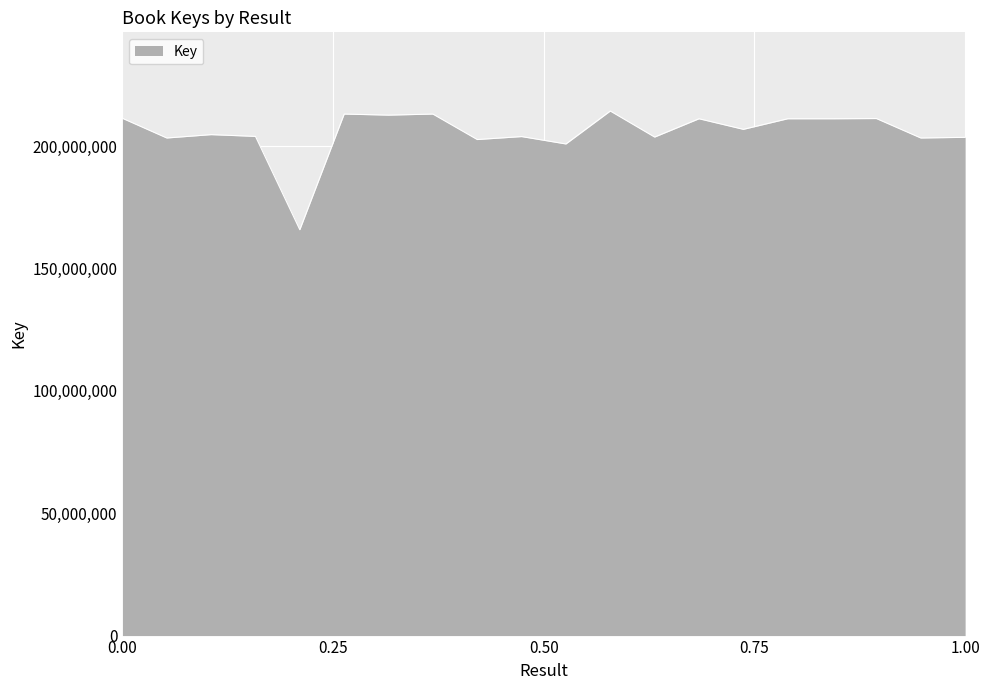

What is the difference between the maximum and minimum values?

48501610